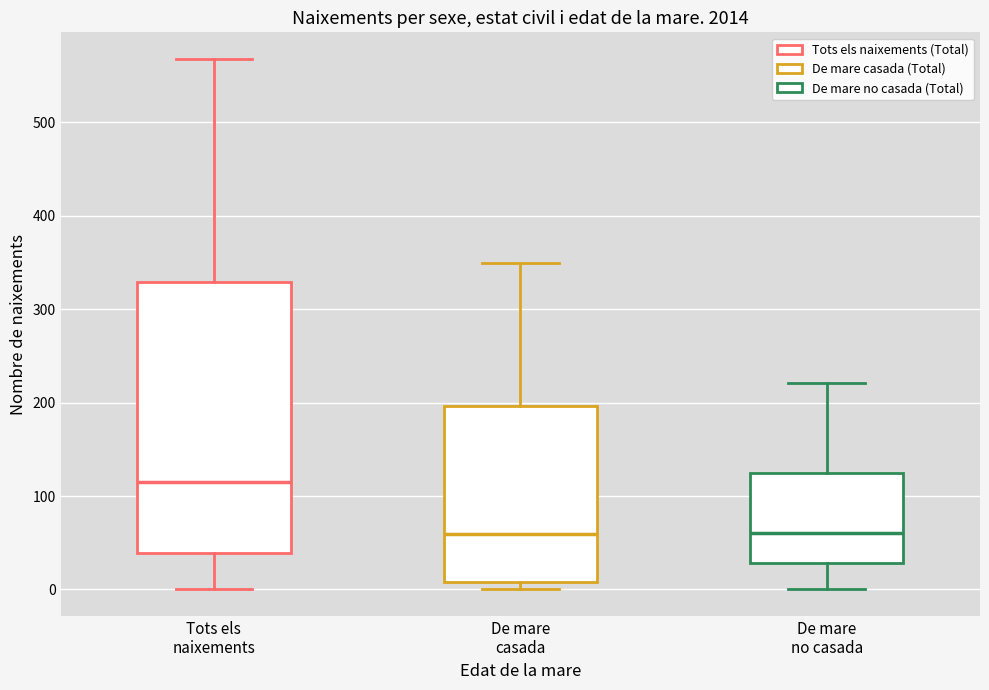

Reading left to right, transcribe this box plot: for each box, give where its median line is, the range the box spans, and where its two whiskers end, as read against the y-axis. The values are not printed on the chart, so give them approximately, as read against the axis.

Tots els naixements: median 120, box 40 to 330, whiskers 0 to 570
De mare casada: median 60, box 10 to 200, whiskers 0 to 350
De mare no casada: median 60, box 30 to 130, whiskers 0 to 220